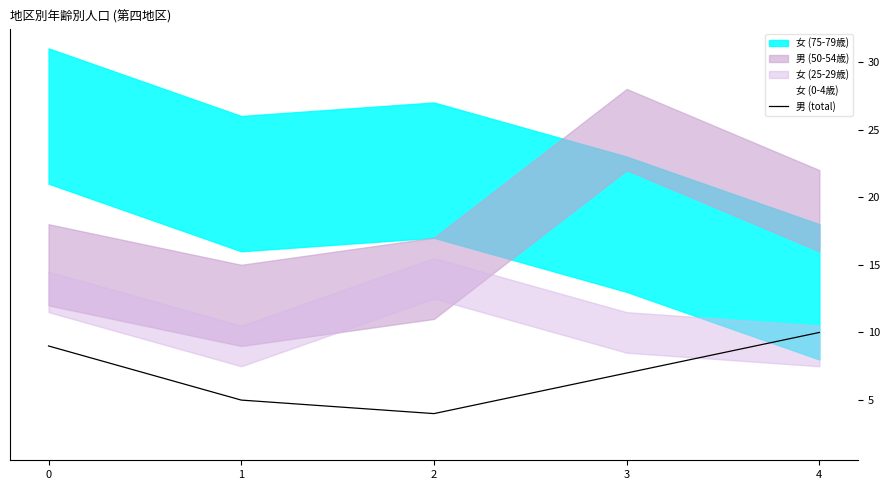

How many 女 (0-4歳) values are between 4 and 5?

4